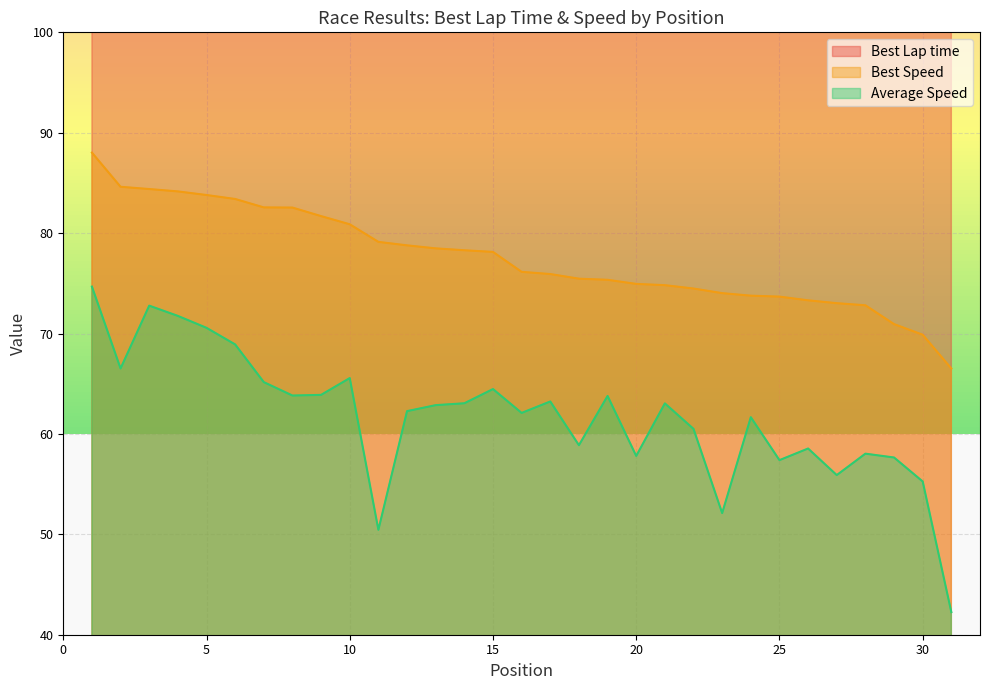

Is it true that Best Speed equals 26.4 at 14?

False